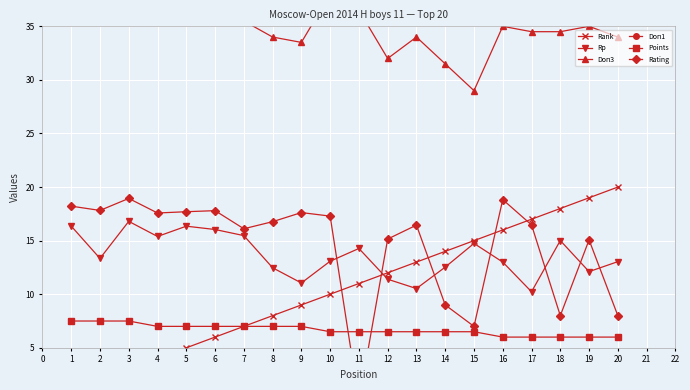

Reading left to right, list all the values displayed in this chart.

Rank: 1.0	2.0	3.0	4.0	5.0	6.0	7.0	8.0	9.0	10.0	11.0	12.0	13.0	14.0	15.0	16.0	17.0	18.0	19.0	20.0
Rp: 16.4	13.3	16.8	15.4	16.4	16.0	15.5	12.5	11.1	13.1	14.3	11.4	10.5	12.5	14.7	13.0	10.2	15.0	12.1	13.0
Doп3: 38.0	37.5	38.0	39.0	39.5	39.0	35.5	34.0	33.5	38.0	36.5	32.0	34.0	31.5	29.0	35.0	34.5	34.5	35.0	34.0
Doп1: 53.5	51.5	50.0	56.0	54.0	51.5	49.5	48.5	46.5	51.0	48.5	47.5	46.0	46.0	45.5	55.0	51.5	51.5	51.0	50.5
Points: 7.5	7.5	7.5	7.0	7.0	7.0	7.0	7.0	7.0	6.5	6.5	6.5	6.5	6.5	6.5	6.0	6.0	6.0	6.0	6.0
Rating: 18.2	17.8	18.9	17.6	17.7	17.8	16.1	16.8	17.6	17.3	0.0	15.2	16.4	9.0	7.0	18.8	16.5	8.0	15.1	8.0